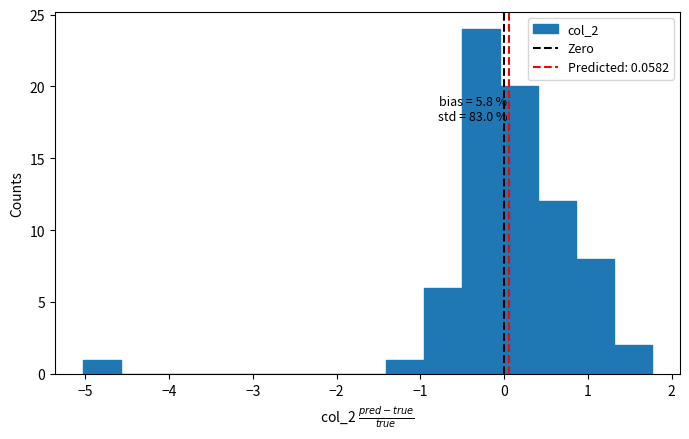

Over which range of the x-axis is the bar tallest?

-0.5 to 0.0